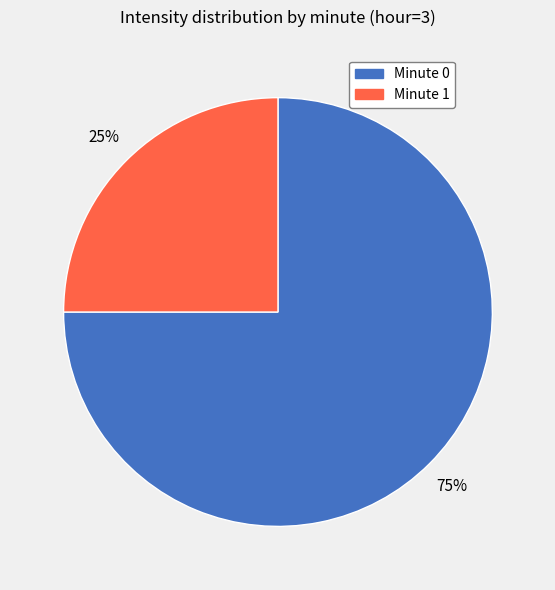

True or false: Minute 1 accounts for 39% of the total.

False